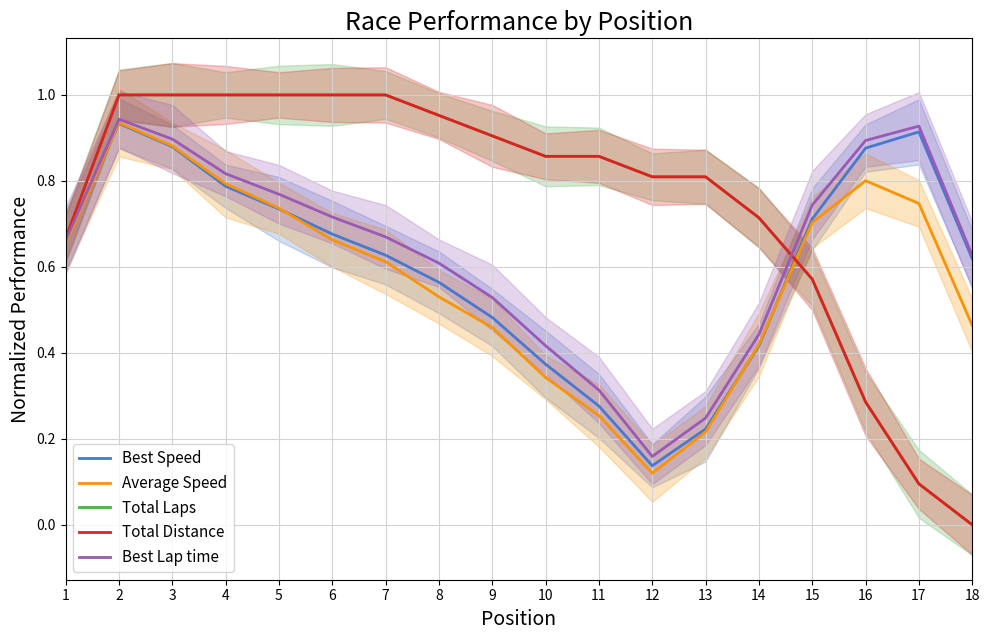

Reading left to right, list all the values displayed in this chart.

Best Speed: 0.7	0.9	0.9	0.8	0.7	0.7	0.6	0.6	0.5	0.4	0.3	0.1	0.2	0.4	0.7	0.9	0.9	0.6
Average Speed: 0.7	0.9	0.9	0.8	0.7	0.7	0.6	0.5	0.5	0.3	0.3	0.1	0.2	0.4	0.7	0.8	0.7	0.5
Total Laps: 0.7	1.0	1.0	1.0	1.0	1.0	1.0	1.0	0.9	0.9	0.9	0.8	0.8	0.7	0.6	0.3	0.1	0.0
Total Distance: 0.7	1.0	1.0	1.0	1.0	1.0	1.0	1.0	0.9	0.9	0.9	0.8	0.8	0.7	0.6	0.3	0.1	0.0
Best Lap time: 0.7	0.9	0.9	0.8	0.8	0.7	0.7	0.6	0.5	0.4	0.3	0.2	0.2	0.4	0.7	0.9	0.9	0.6